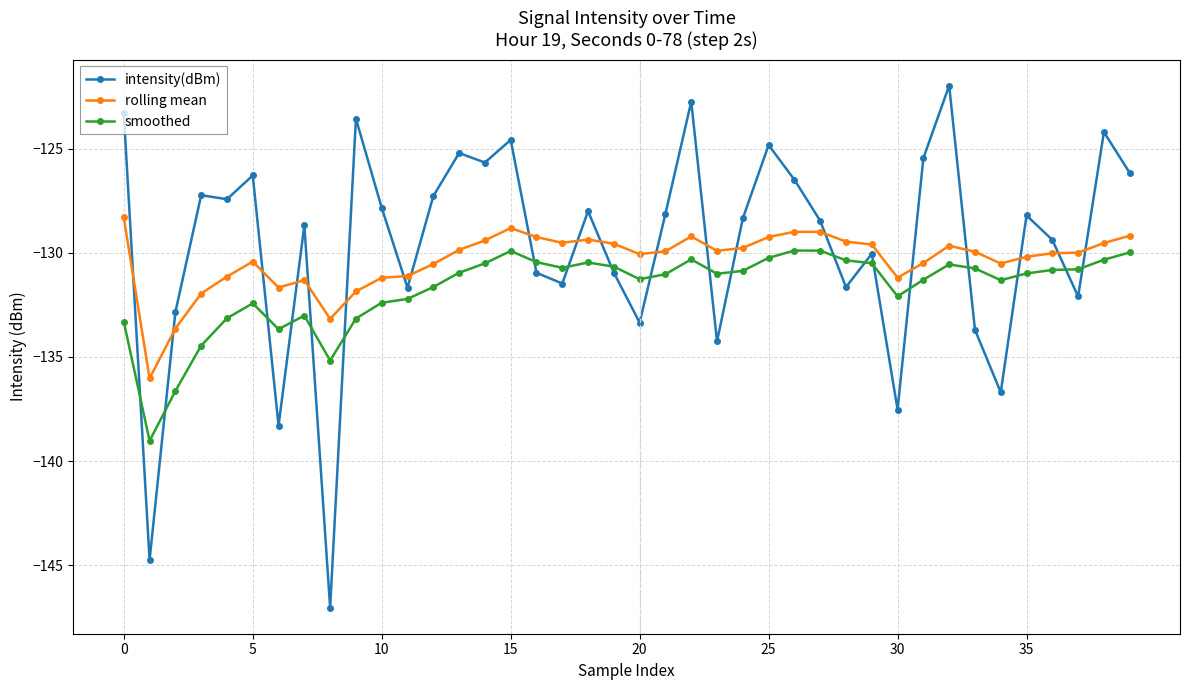

What is the value of the smoothed point at the 30th from the left?

-130.5